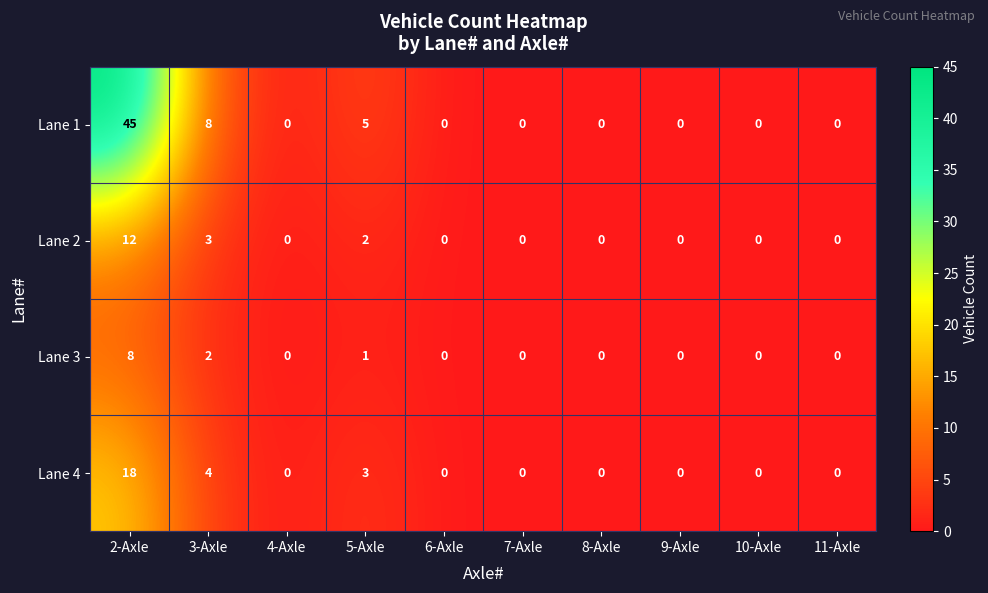

Which series has the largest total across all categories?

Lane 1